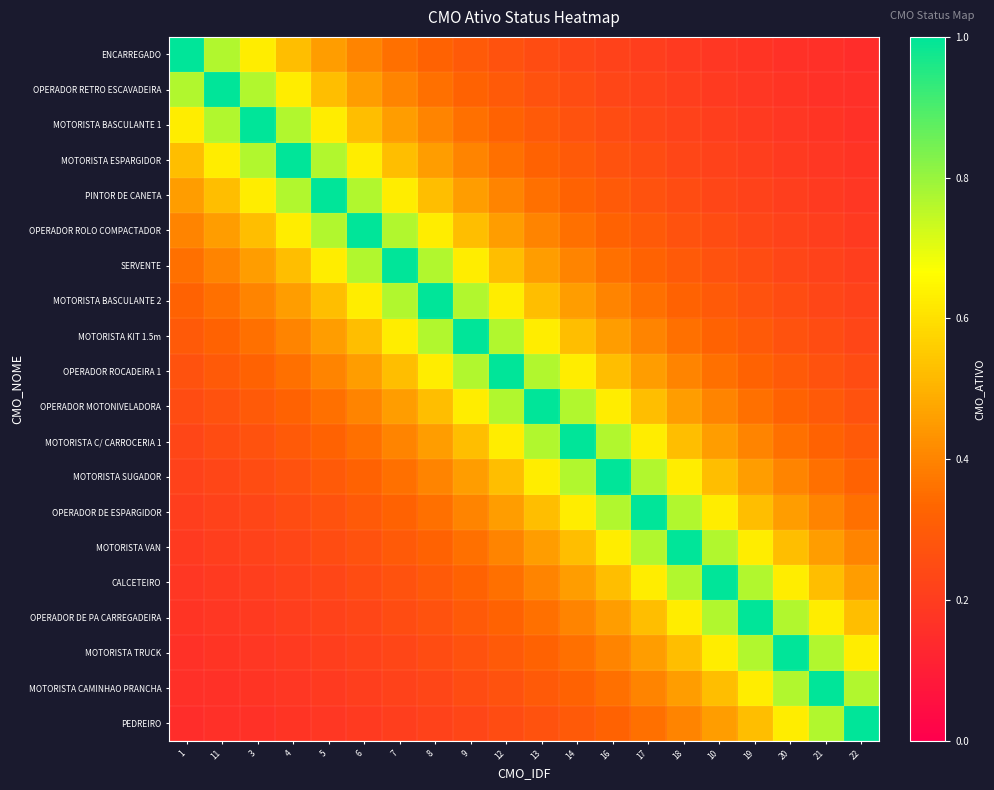

List the series in order of their peak value, lowest first.

ENCARREGADO, OPERADOR RETRO ESCAVADEIRA, MOTORISTA BASCULANTE 1, MOTORISTA ESPARGIDOR, PINTOR DE CANETA, OPERADOR ROLO COMPACTADOR, SERVENTE, MOTORISTA BASCULANTE 2, MOTORISTA KIT 1.5m, OPERADOR ROCADEIRA 1, OPERADOR MOTONIVELADORA, MOTORISTA C/ CARROCERIA 1, MOTORISTA SUGADOR, OPERADOR DE ESPARGIDOR, MOTORISTA VAN, CALCETEIRO, OPERADOR DE PA CARREGADEIRA, MOTORISTA TRUCK, MOTORISTA CAMINHAO PRANCHA, PEDREIRO